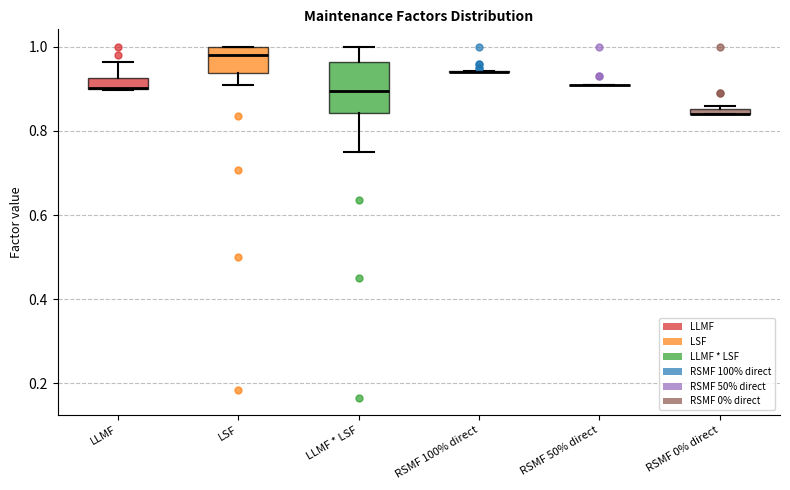

Comparing the boxes themselves (not the whiskers), which one is the tallest?

LLMF * LSF